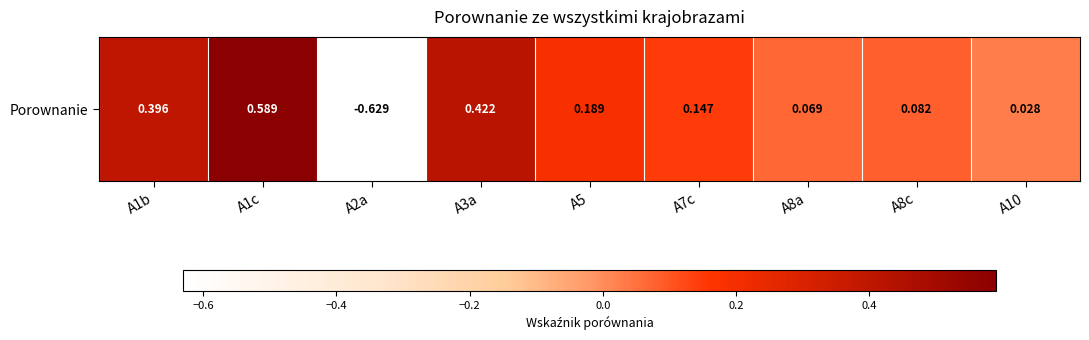

Count the number of data series in this chart.

1